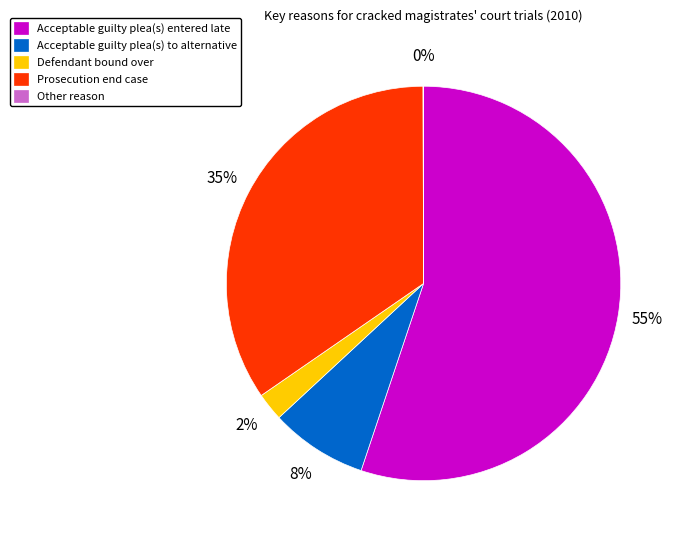

Which slice is the largest?

Acceptable guilty plea(s) entered late